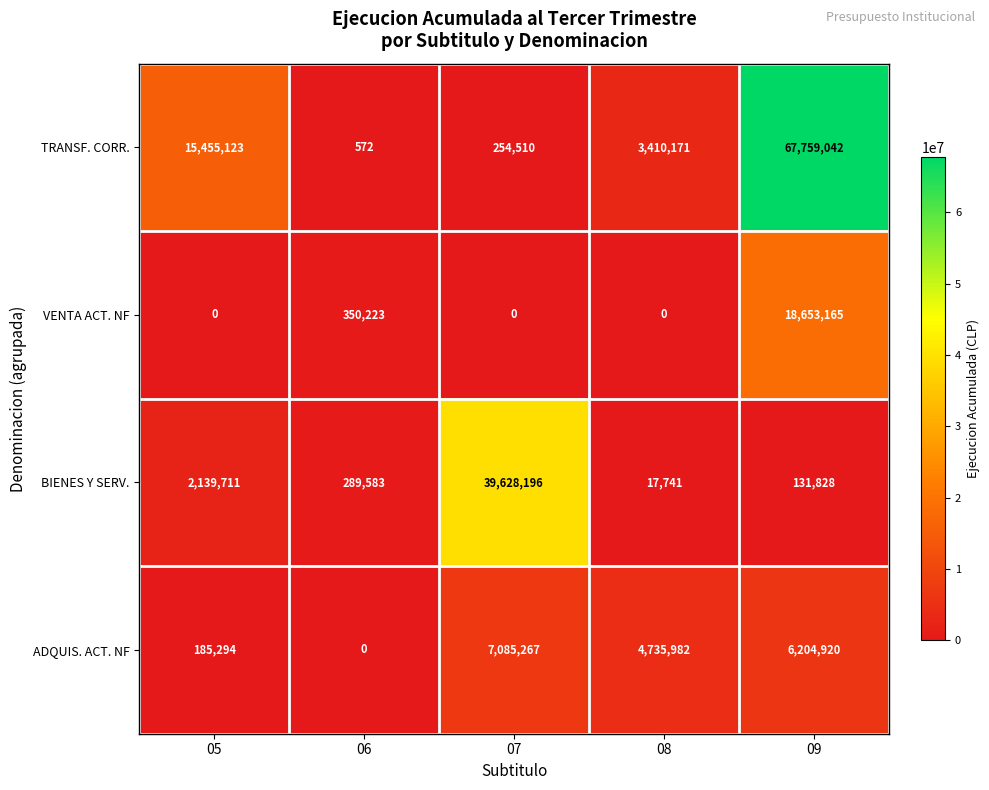

Reading left to right, list all the values displayed in this chart.

TRANSF. CORR.: 05=15455123	06=572	07=254510	08=3410171	09=67759042
VENTA ACT. NF: 05=0	06=350223	07=0	08=0	09=18653165
BIENES Y SERV.: 05=2139711	06=289583	07=39628196	08=17741	09=131828
ADQUIS. ACT. NF: 05=185294	06=0	07=7085267	08=4735982	09=6204920